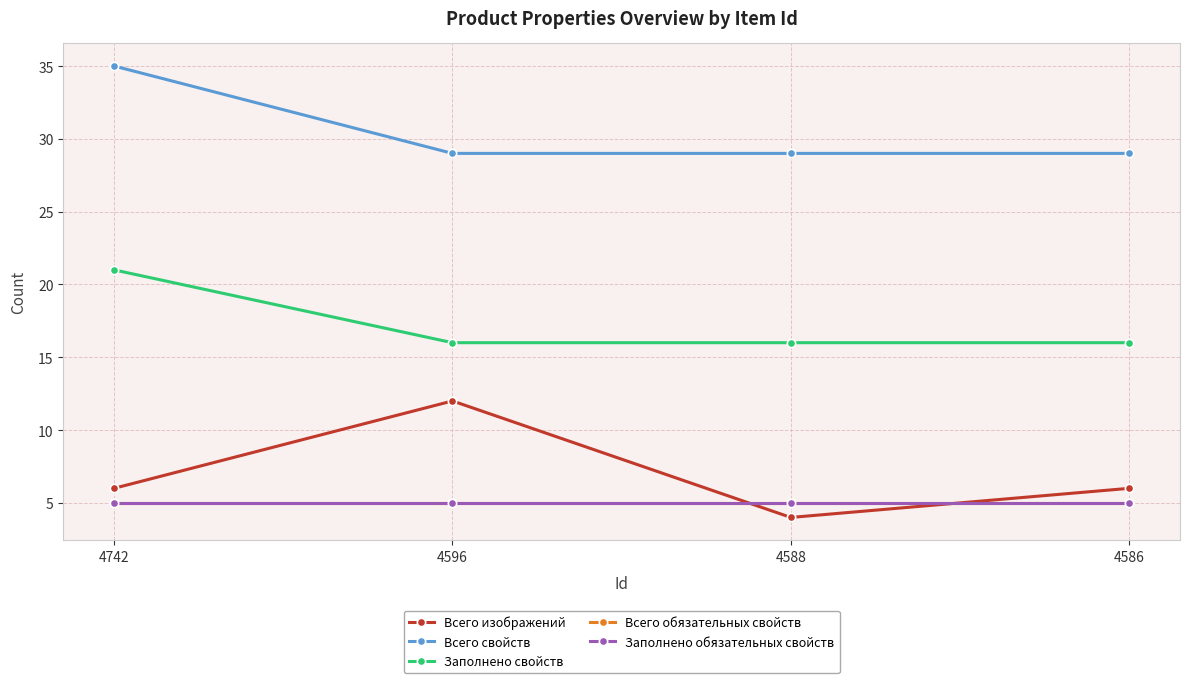

Reading left to right, extract all data points from this chart.

Всего изображений: 6	12	4	6
Всего свойств: 35	29	29	29
Заполнено свойств: 21	16	16	16
Всего обязательных свойств: 5	5	5	5
Заполнено обязательных свойств: 5	5	5	5